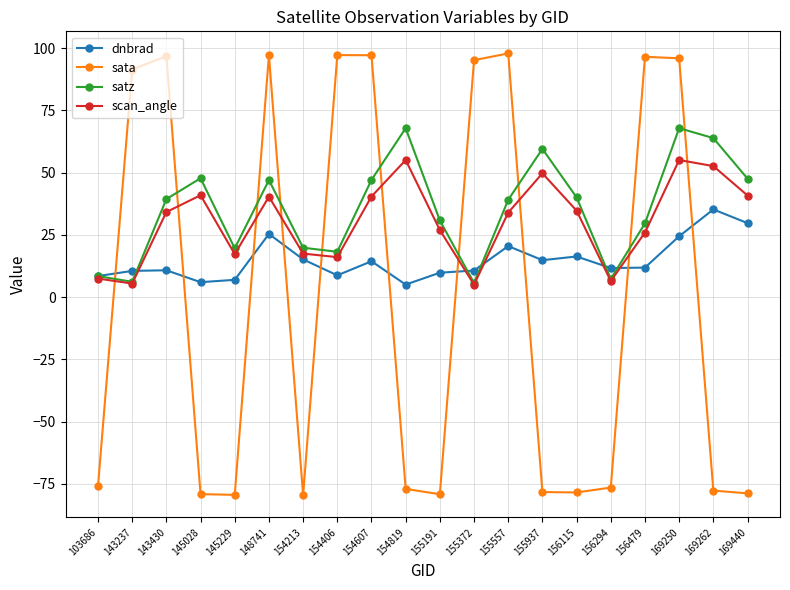

True or false: dnbrad and satz cross at least once.

True